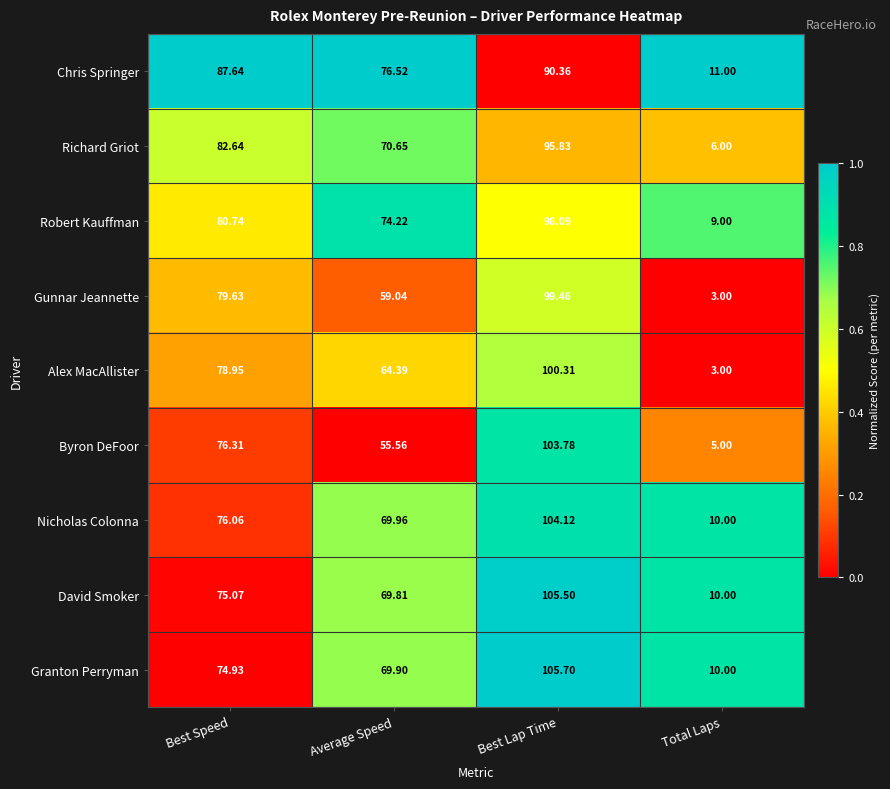

Which series has the widest spread of values?

Byron DeFoor